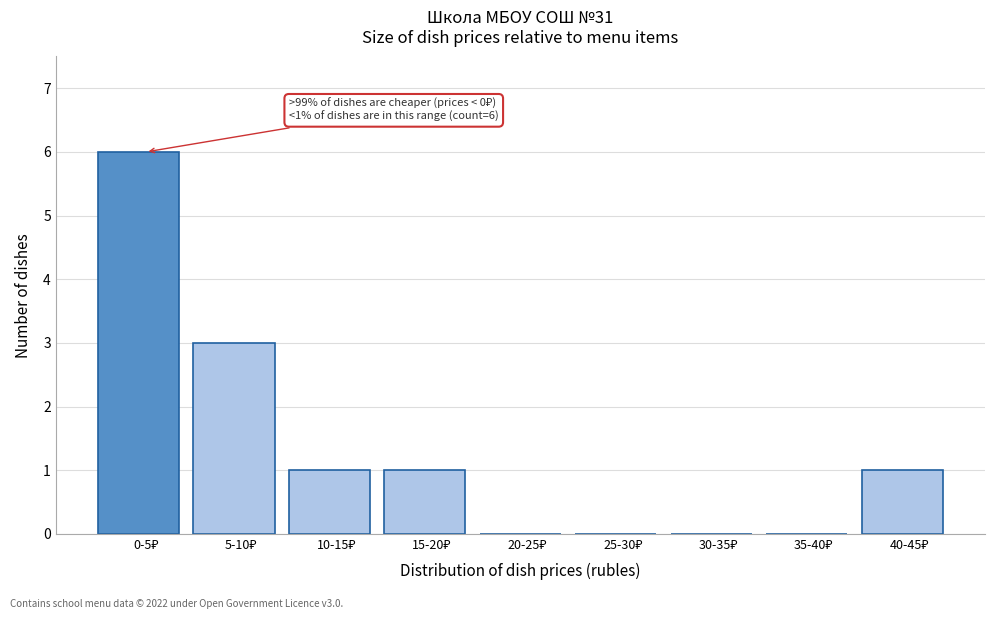

What is the maximum value shown in the chart?

6